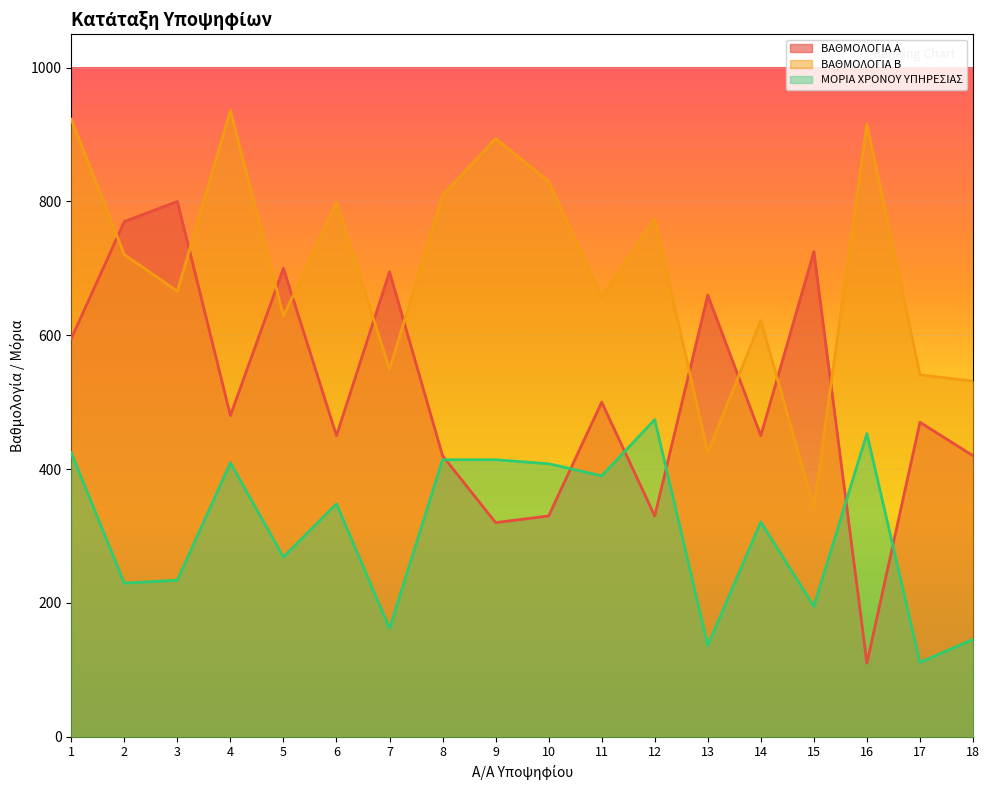

What is the difference between the highest and lowest values at 9?

574.0